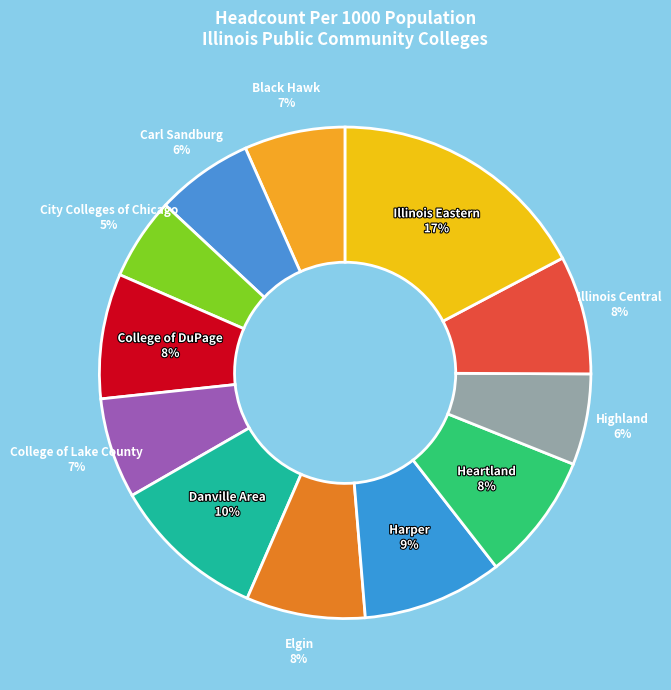

Which slice is the largest?

Illinois Eastern